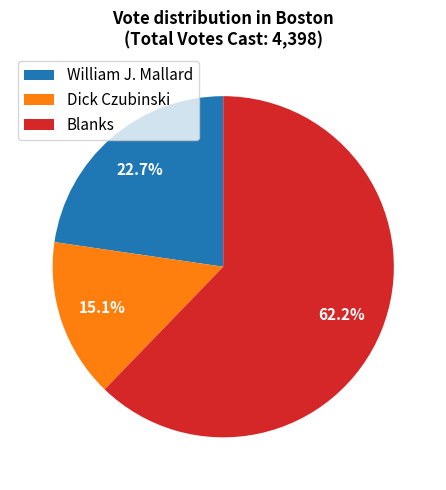

Which category accounts for the majority?

Blanks